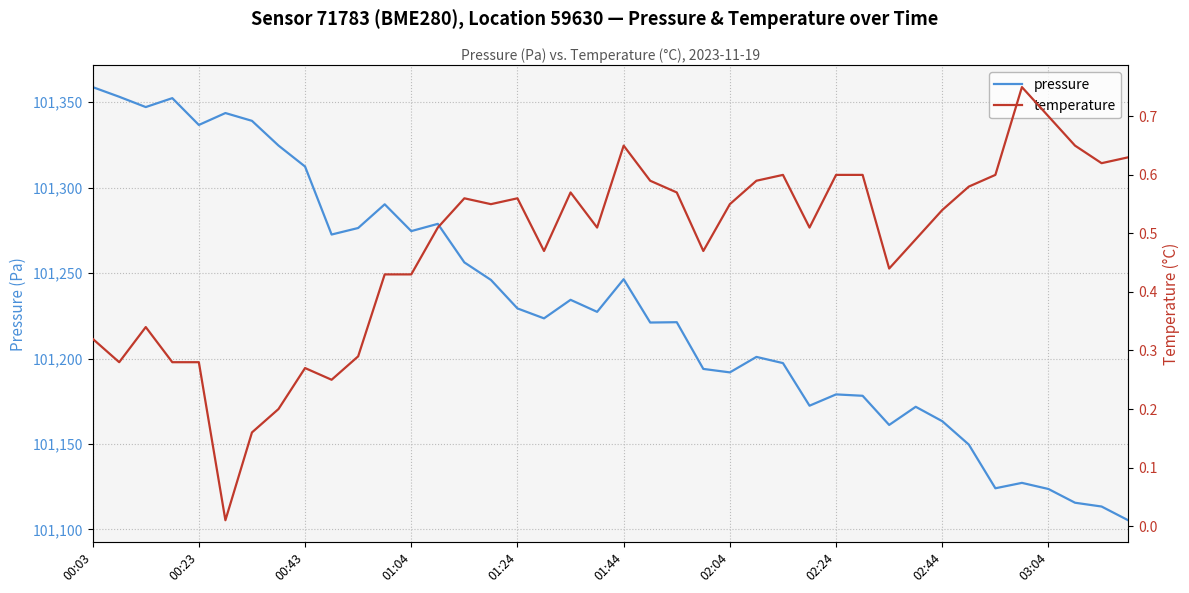

True or false: pressure and temperature intersect in this chart.

False